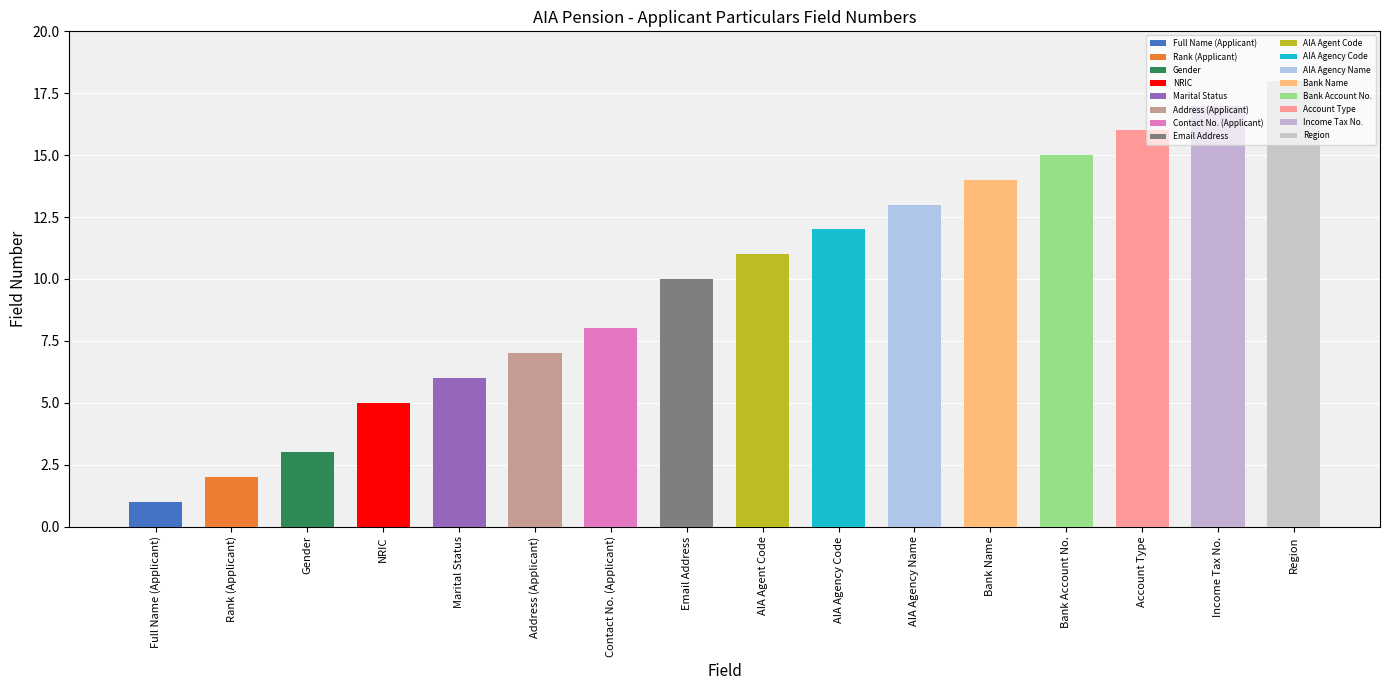

What is the sum of all values?

158